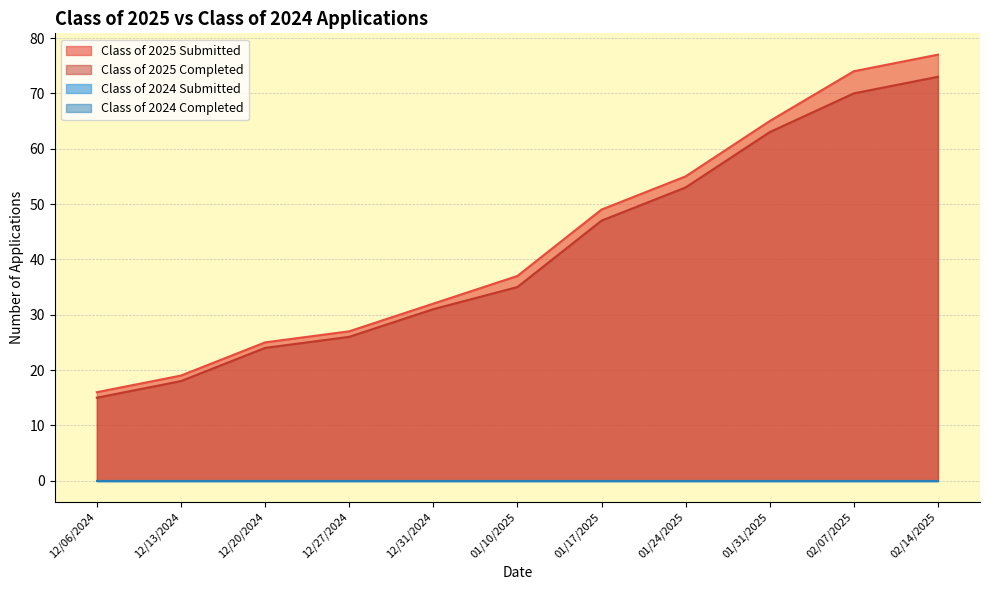

What is the difference between the Class of 2025 Completed values at 12/06/2024 and 01/31/2025?

48